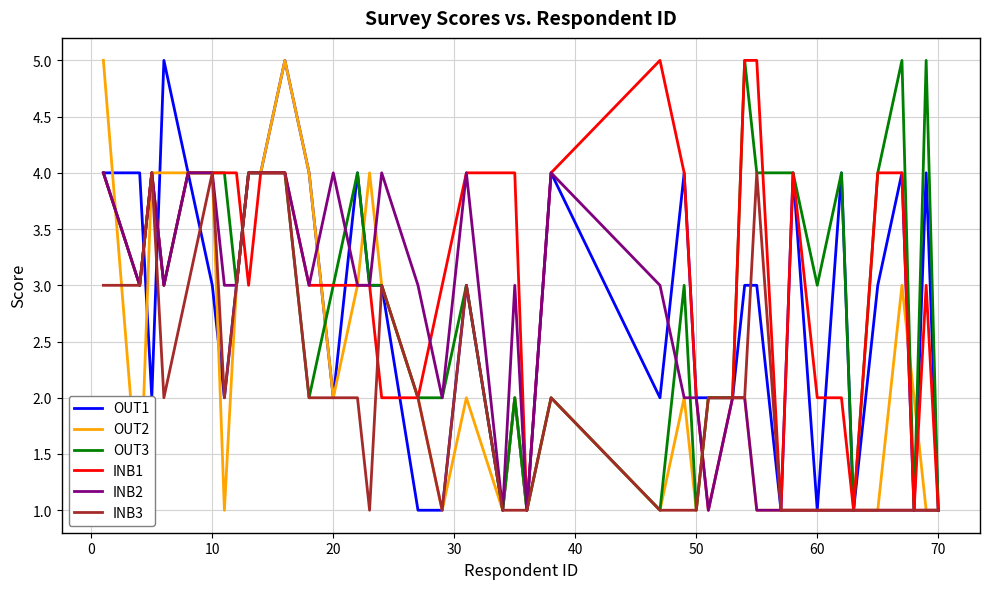

How many OUT3 values are between 2 and 4?

30